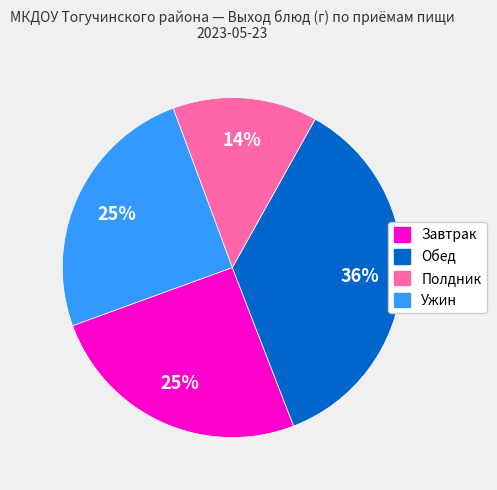

To the nearest percent, what is the average slice percentage?

25%